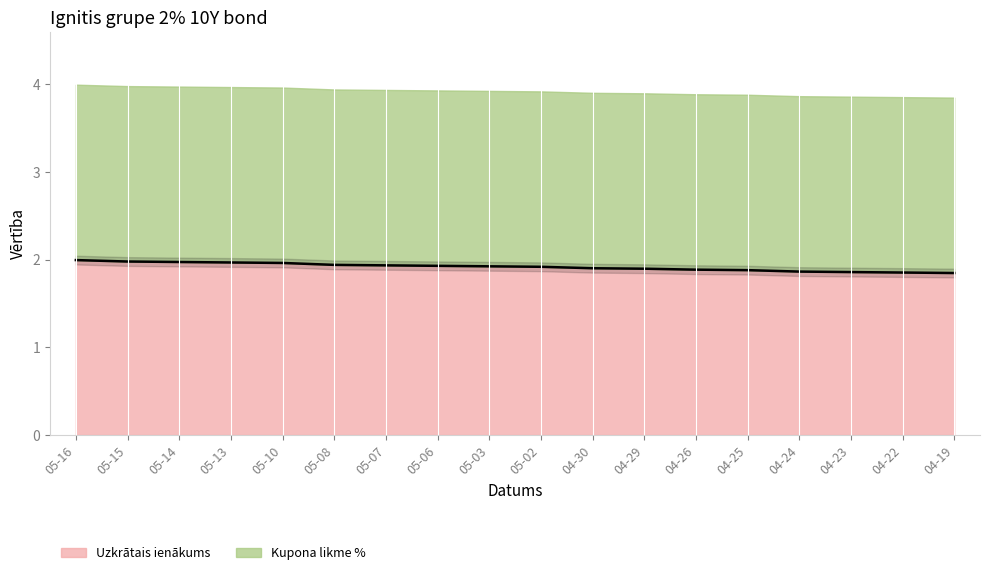

True or false: there are more than 2 points higher than both neighbors.

False